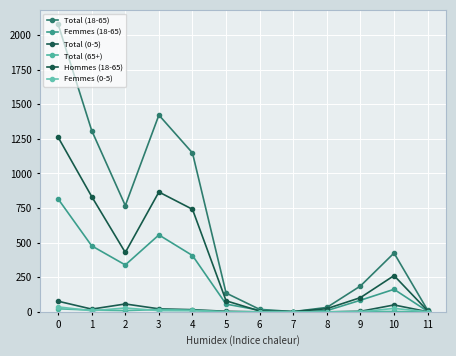

Where is the first local minimum for Femmes (18-65)?

2